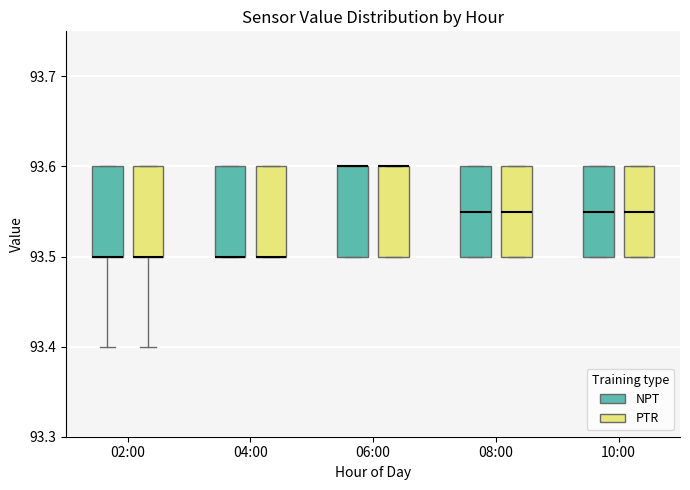

Reading left to right, transcribe this box plot: for each box, give where its median line is, the range the box spans, and where its two whiskers end, as read against the y-axis. The values are not printed on the chart, so give them approximately, as read against the axis.

02:00 (NPT): median 93.50 (drawn on the box's lower edge), box 93.50 to 93.60, whiskers 93.40 to 93.60
02:00 (PTR): median 93.50 (drawn on the box's lower edge), box 93.50 to 93.60, whiskers 93.40 to 93.60
04:00 (NPT): median 93.50 (drawn on the box's lower edge), box 93.50 to 93.60, whiskers 93.50 to 93.60
04:00 (PTR): median 93.50 (drawn on the box's lower edge), box 93.50 to 93.60, whiskers 93.50 to 93.60
06:00 (NPT): median 93.60 (drawn on the box's upper edge), box 93.50 to 93.60, whiskers 93.50 to 93.60
06:00 (PTR): median 93.60 (drawn on the box's upper edge), box 93.50 to 93.60, whiskers 93.50 to 93.60
08:00 (NPT): median 93.55, box 93.50 to 93.60, whiskers 93.50 to 93.60
08:00 (PTR): median 93.55, box 93.50 to 93.60, whiskers 93.50 to 93.60
10:00 (NPT): median 93.55, box 93.50 to 93.60, whiskers 93.50 to 93.60
10:00 (PTR): median 93.55, box 93.50 to 93.60, whiskers 93.50 to 93.60